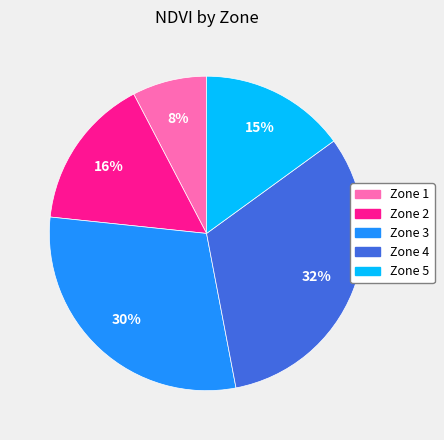

Is it true that Zone 2 is 7% of the pie?

False